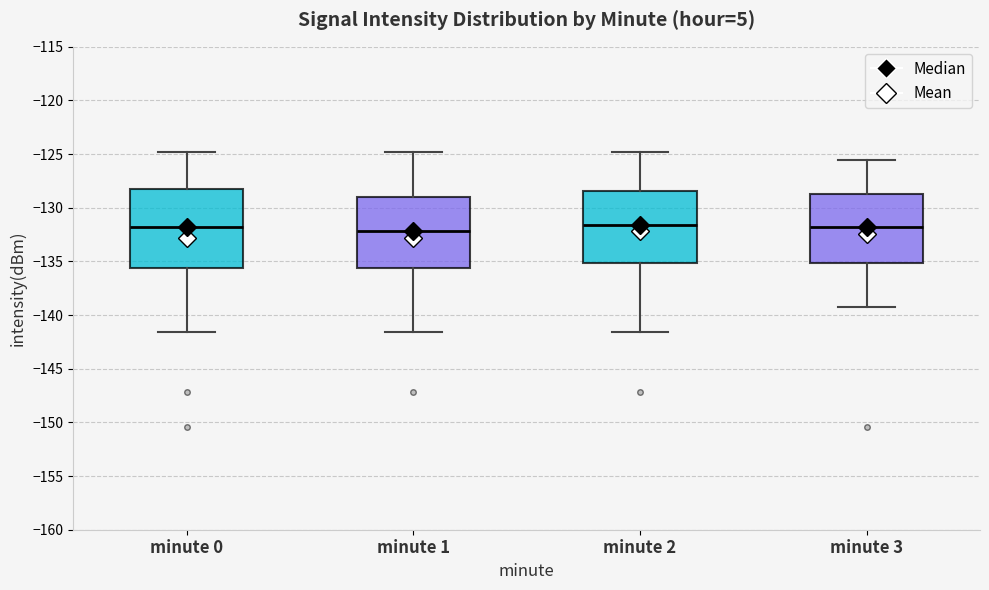

Where does the median line of the box for minute 3 sit on the y-axis? The values are not printed on the chart, so give them approximately, as read against the axis.

-132.0